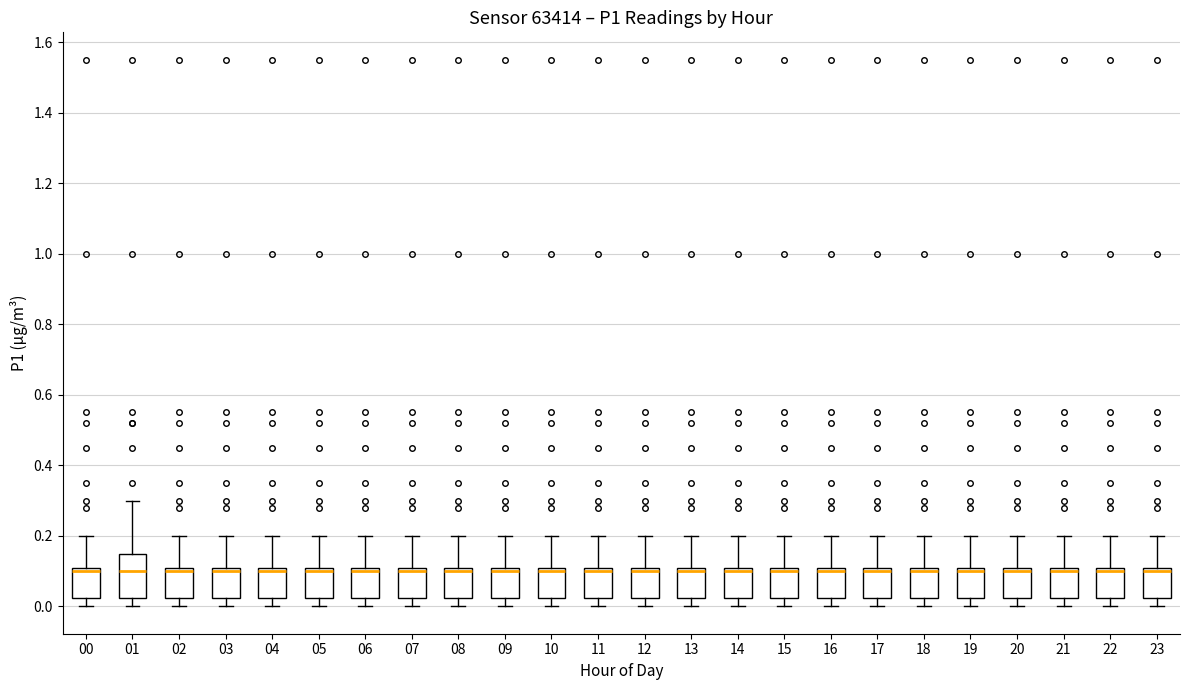

Where is the upper edge of the box at x = 17 on the y-axis? The values are not printed on the chart, so give them approximately, as read against the axis.

0.10